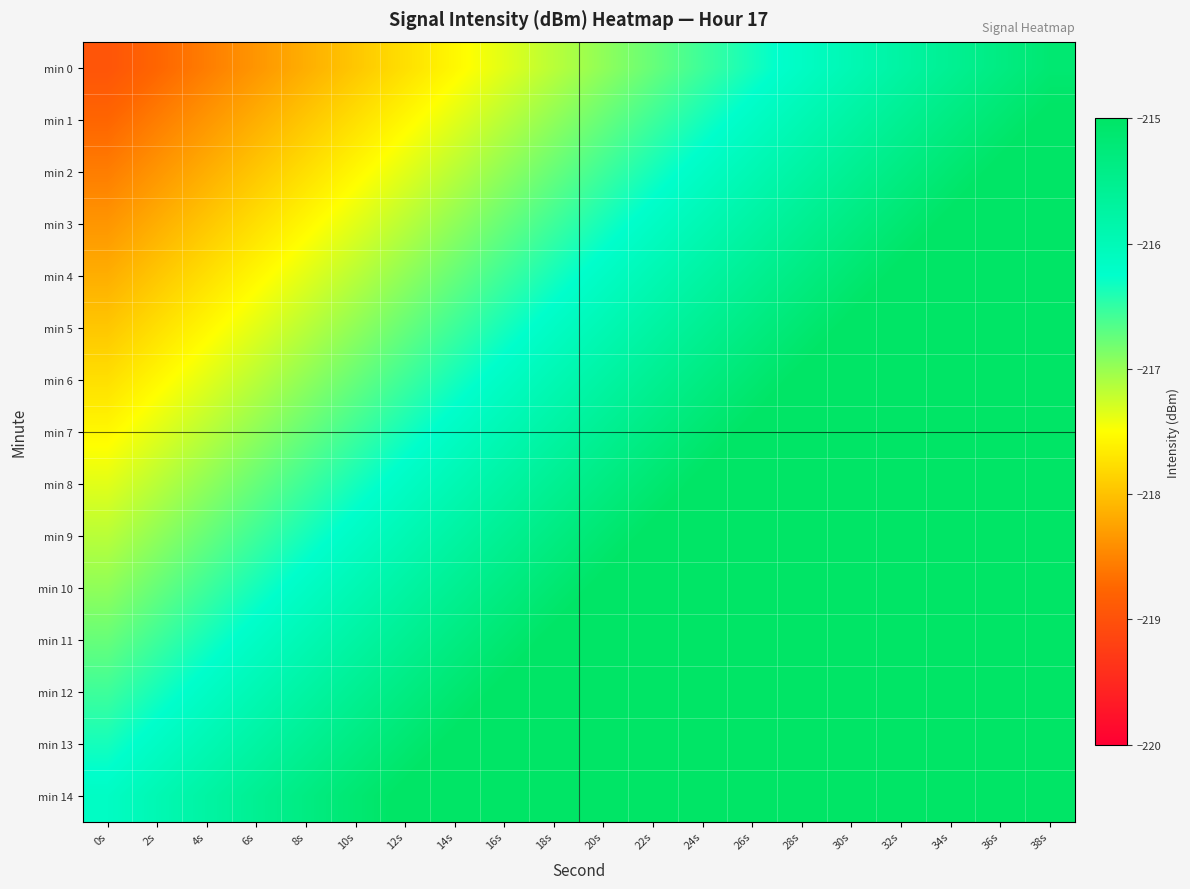

What is the minimum value shown in the chart?

-219.0